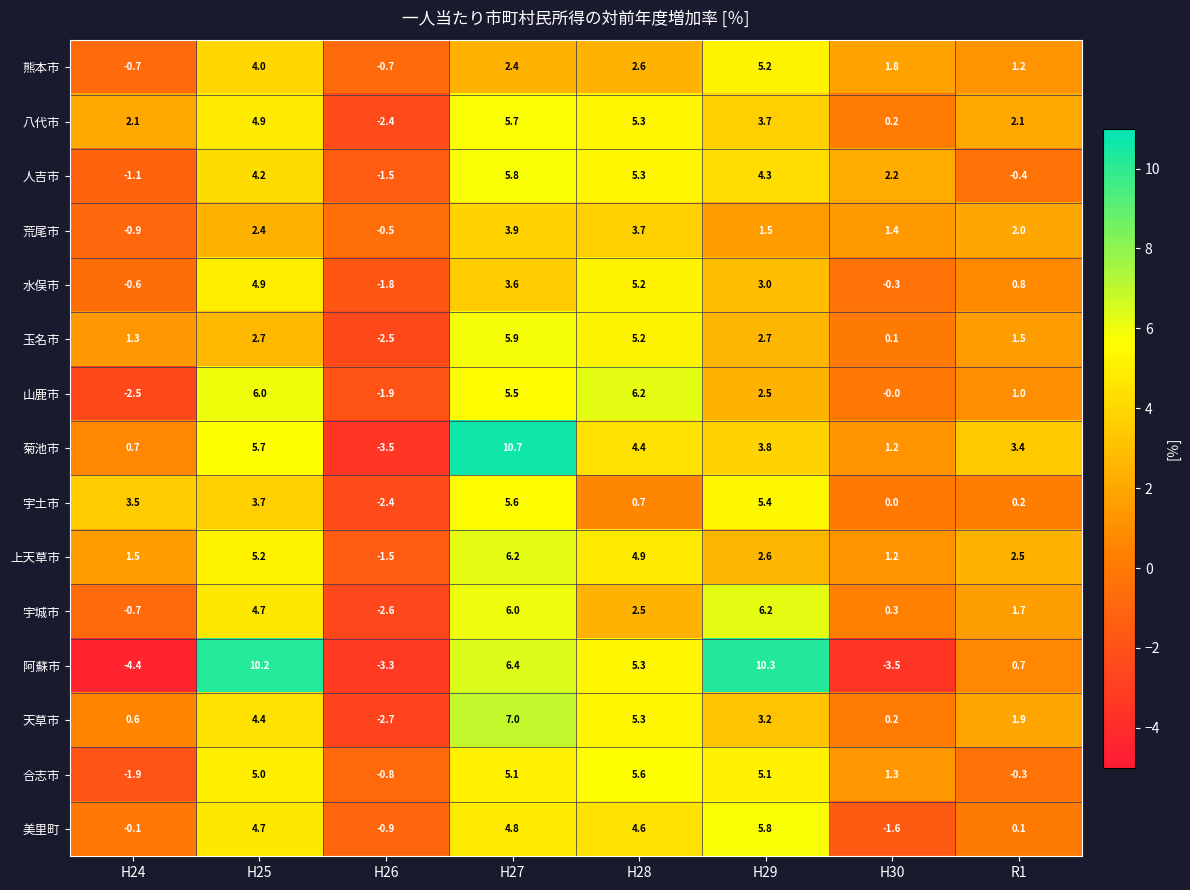

Which series has the largest total across all categories?

菊池市